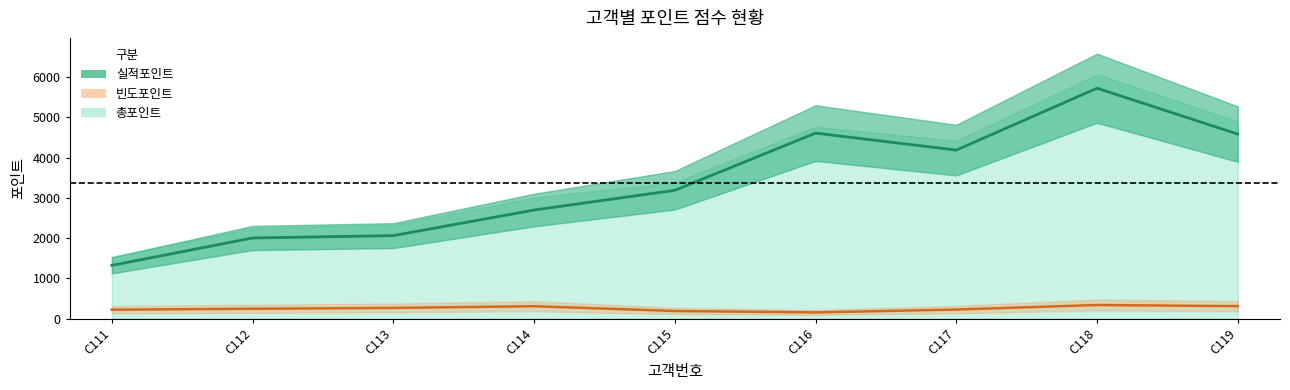

What is the average value of the 빈도포인트 중심 series?

253.3